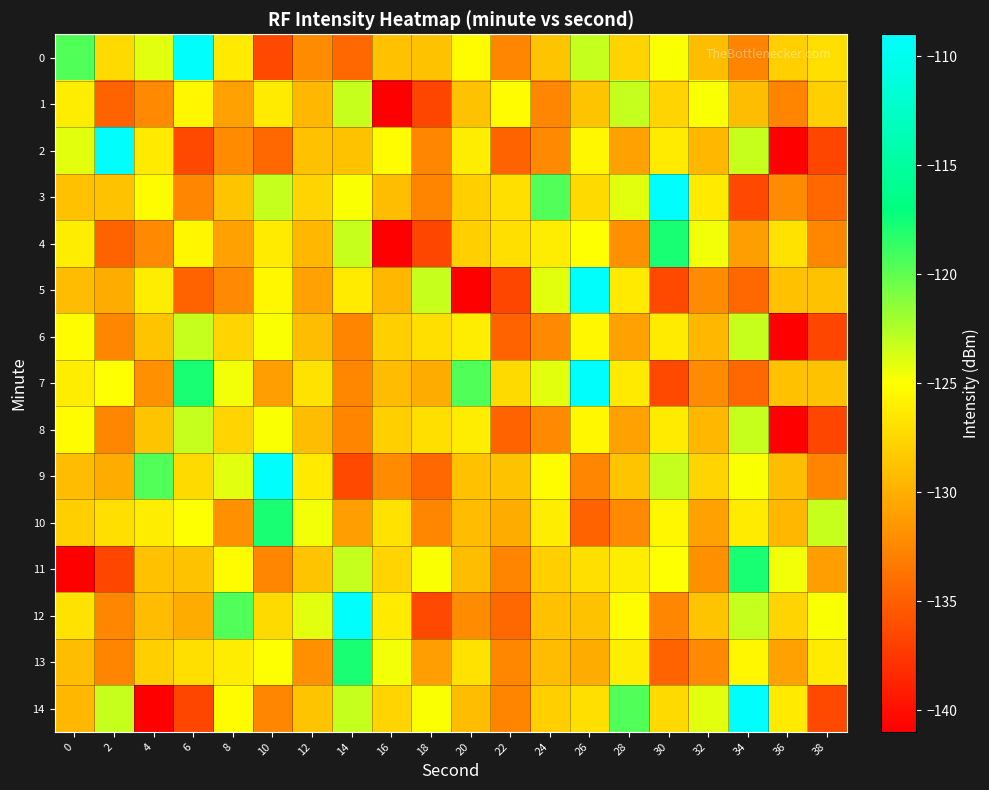

Which category has the lowest value across all series?

16